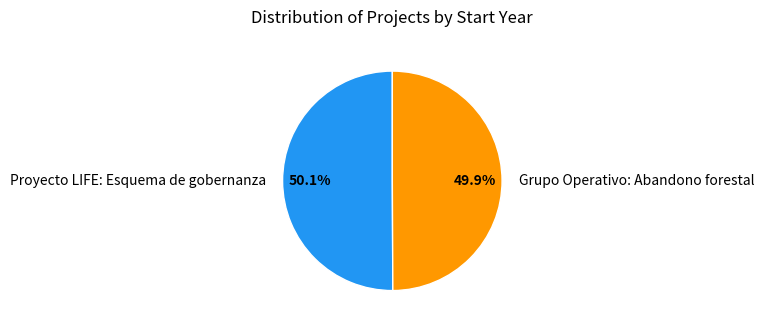

Do Proyecto LIFE: Esquema de gobernanza and Grupo Operativo: Abandono forestal together represent more than half of the pie?

Yes